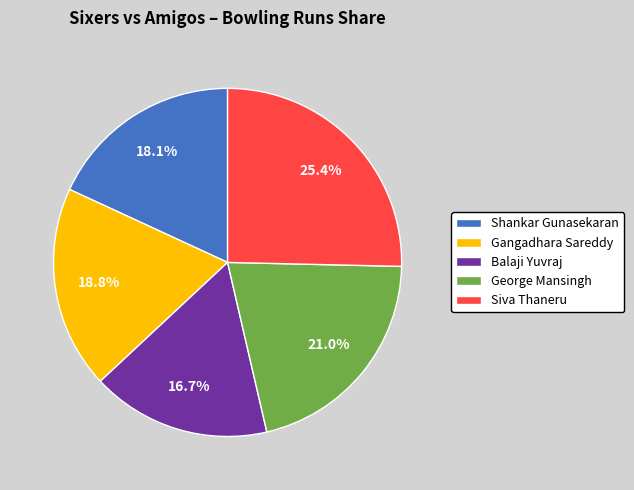

True or false: George Mansingh accounts for 31% of the total.

False